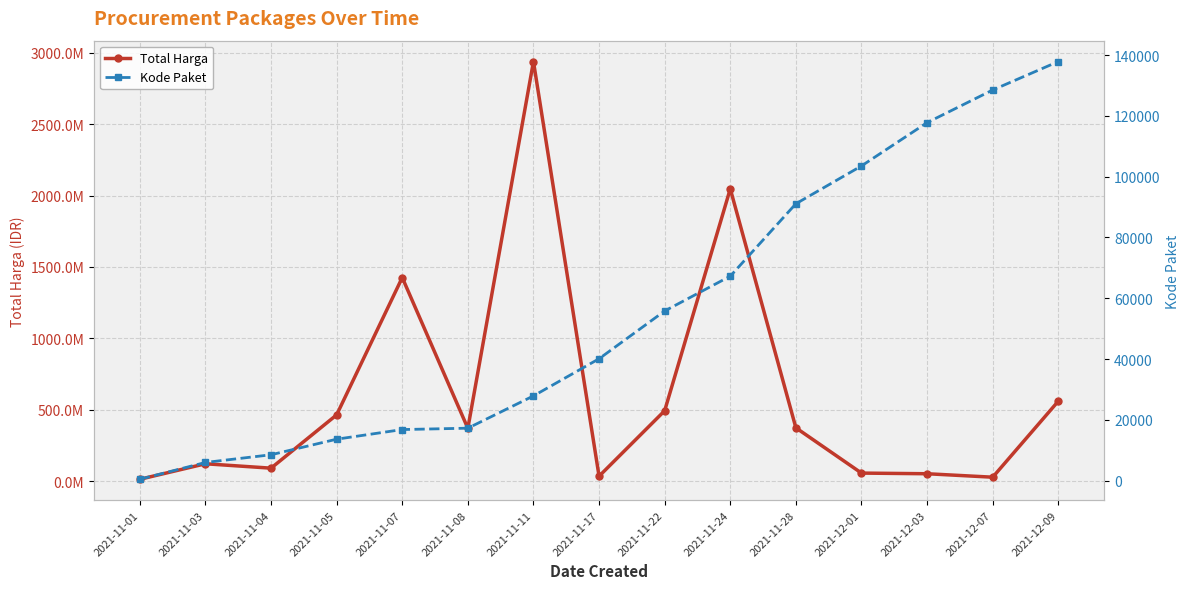

True or false: Kode Paket and Total Harga cross at least once.

False